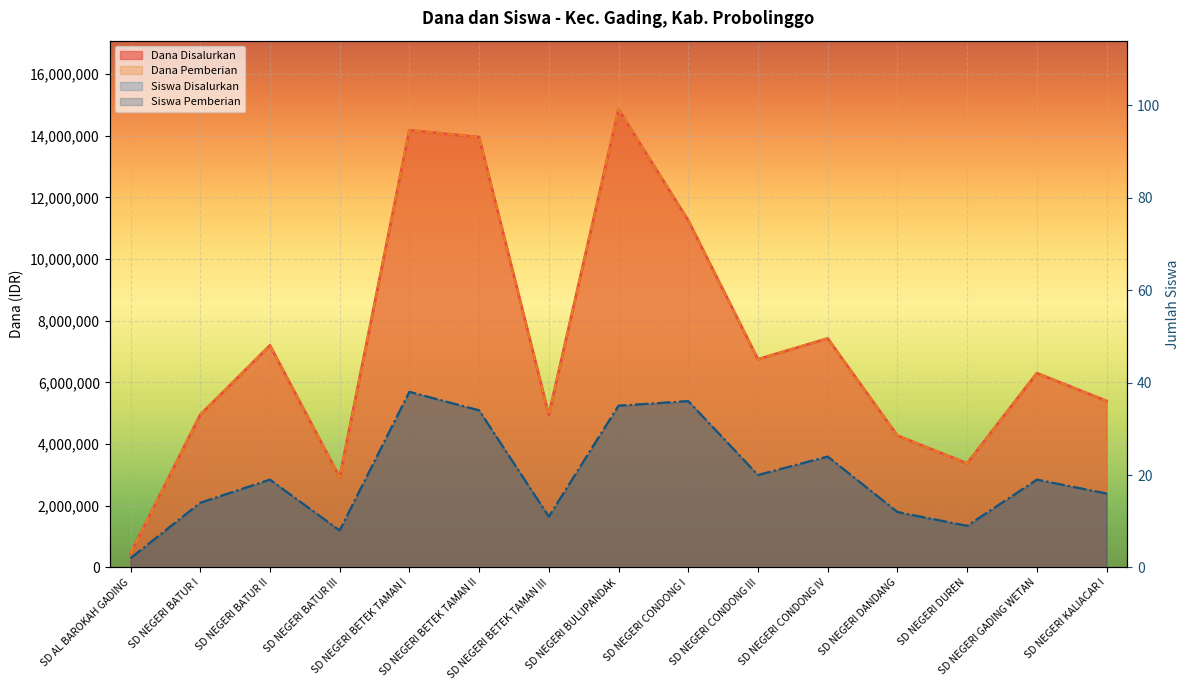

Where is the first local maximum for Siswa Disalurkan (line)?

SD NEGERI BATUR II